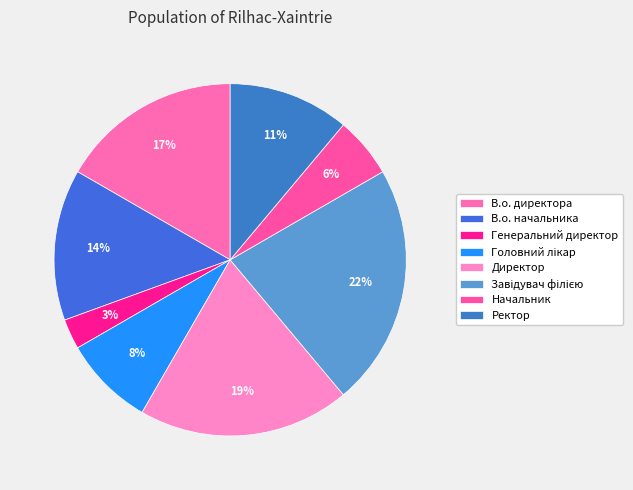

What is the largest slice in the pie chart?

Завідувач філією